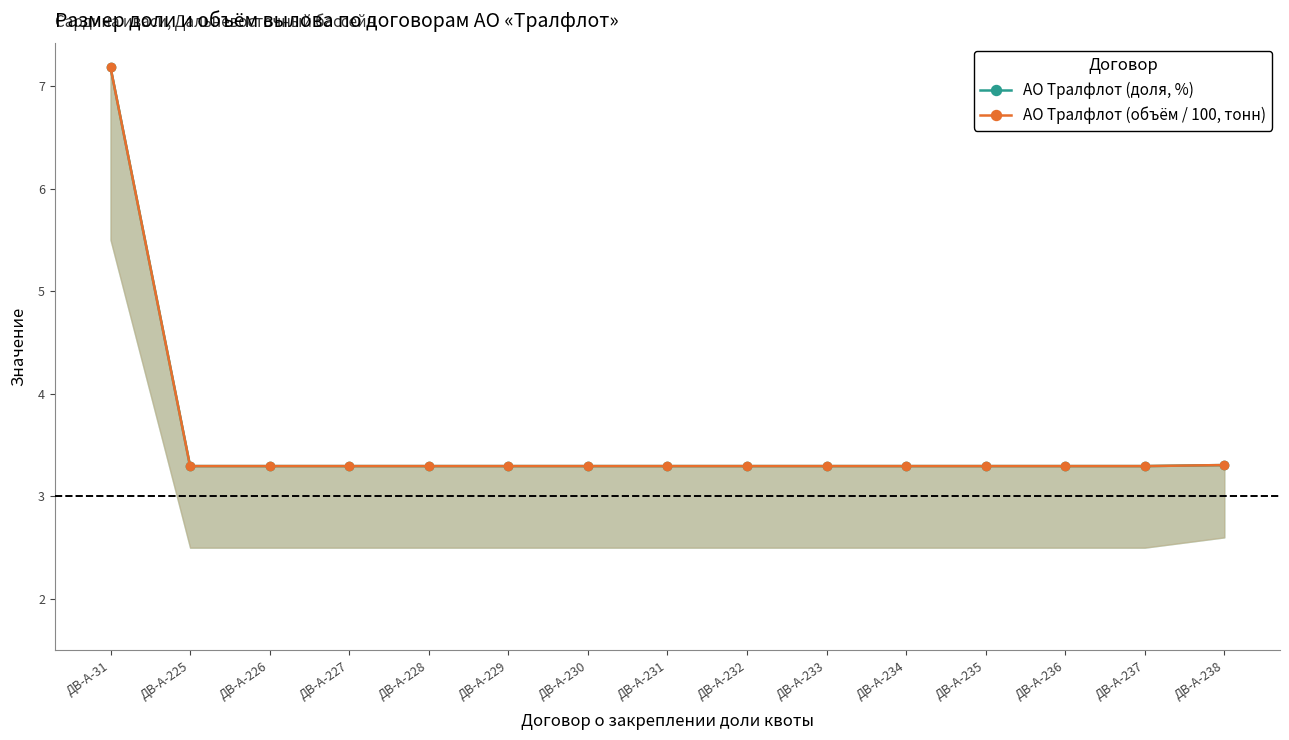

Reading left to right, list all the values displayed in this chart.

АО Тралфлот (доля, %): ДВ-А-31=7.2	ДВ-А-225=3.3	ДВ-А-226=3.3	ДВ-А-227=3.3	ДВ-А-228=3.3	ДВ-А-229=3.3	ДВ-А-230=3.3	ДВ-А-231=3.3	ДВ-А-232=3.3	ДВ-А-233=3.3	ДВ-А-234=3.3	ДВ-А-235=3.3	ДВ-А-236=3.3	ДВ-А-237=3.3	ДВ-А-238=3.3
АО Тралфлот (объём / 100, тонн): ДВ-А-31=7.2	ДВ-А-225=3.3	ДВ-А-226=3.3	ДВ-А-227=3.3	ДВ-А-228=3.3	ДВ-А-229=3.3	ДВ-А-230=3.3	ДВ-А-231=3.3	ДВ-А-232=3.3	ДВ-А-233=3.3	ДВ-А-234=3.3	ДВ-А-235=3.3	ДВ-А-236=3.3	ДВ-А-237=3.3	ДВ-А-238=3.3